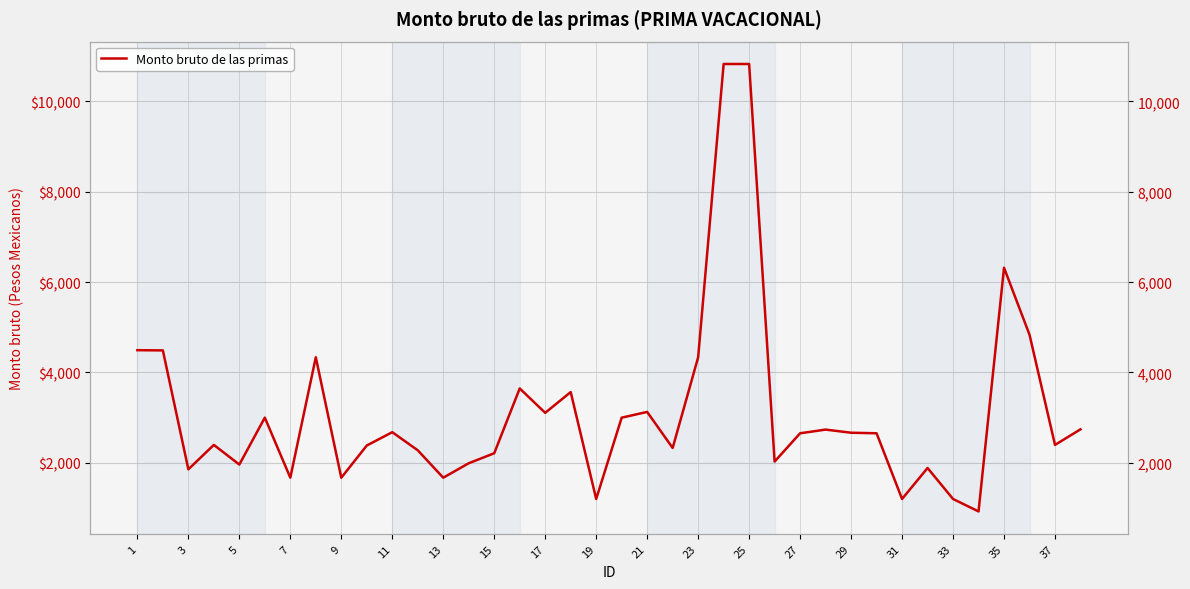

What is the value of the 11th point from the left?

2678.2